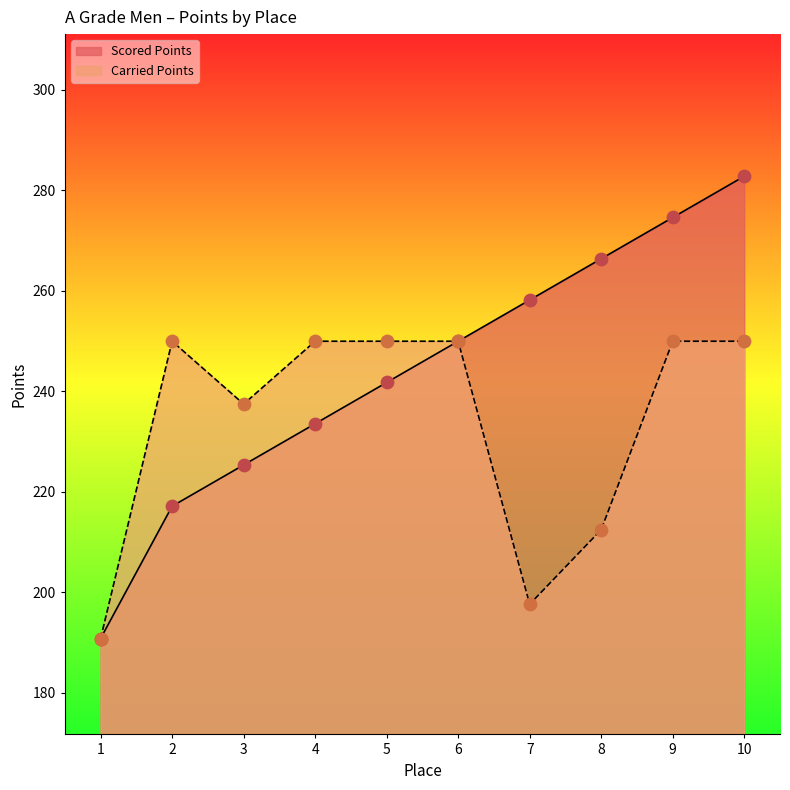

Which series has the largest Y range (max minus min)?

Scored Points